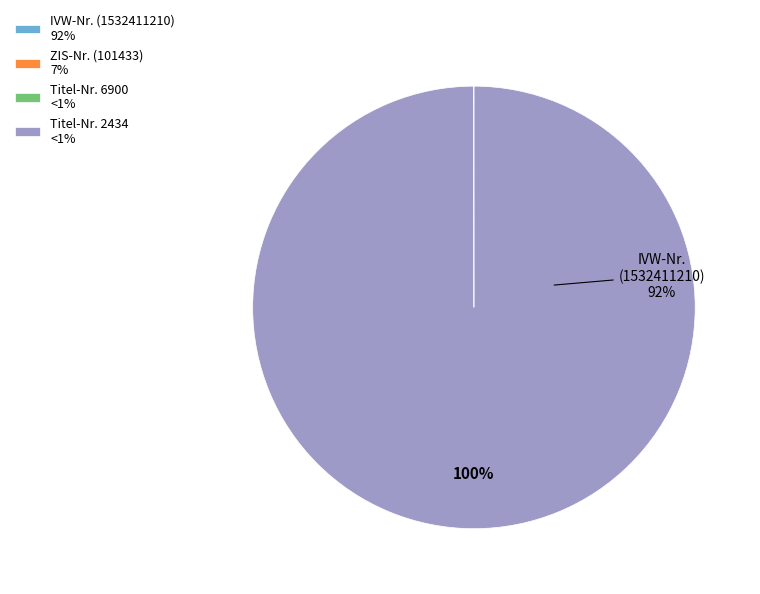

The Titel-Nr. 2434 slice represents 0% of the pie. True or false?

True